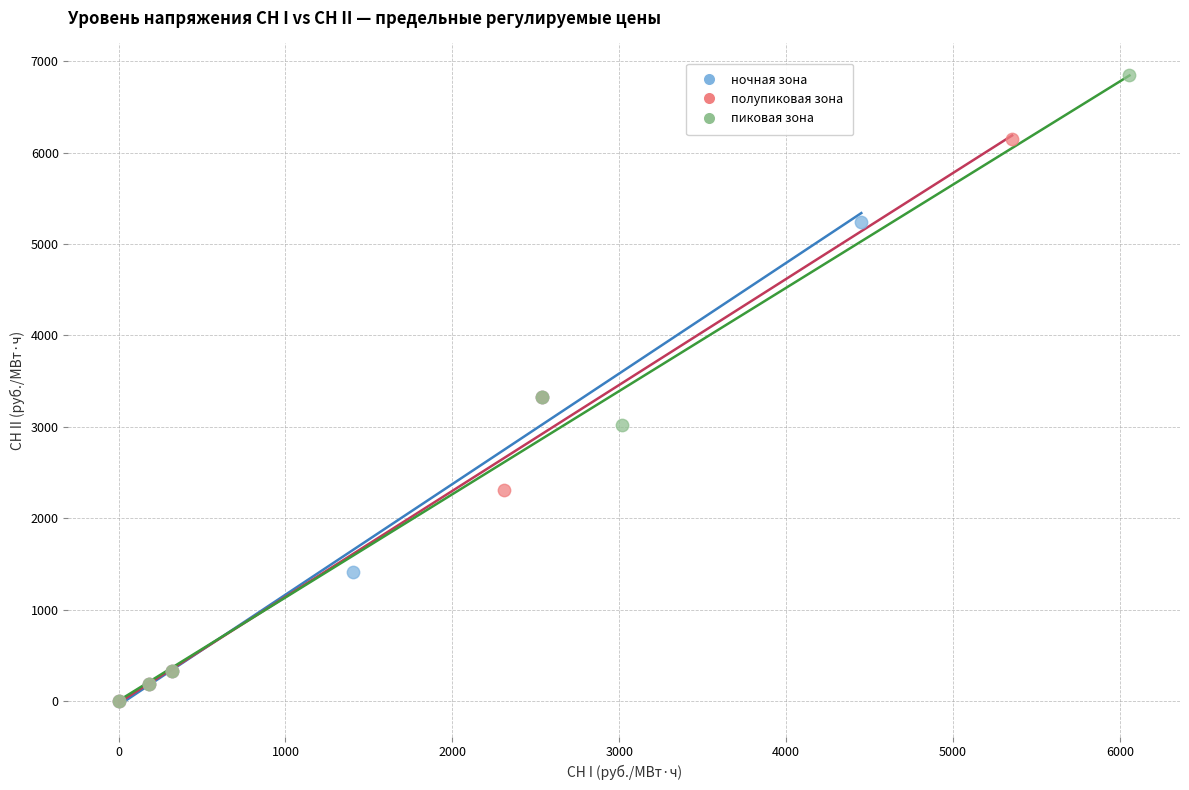

Which series reaches the maximum Y coordinate?

пиковая зона